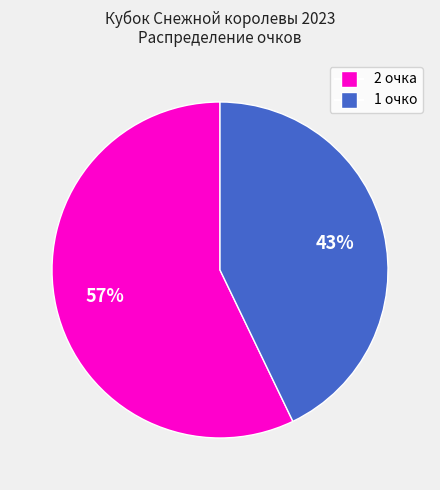

Is there any slice that represents more than half of the pie?

Yes